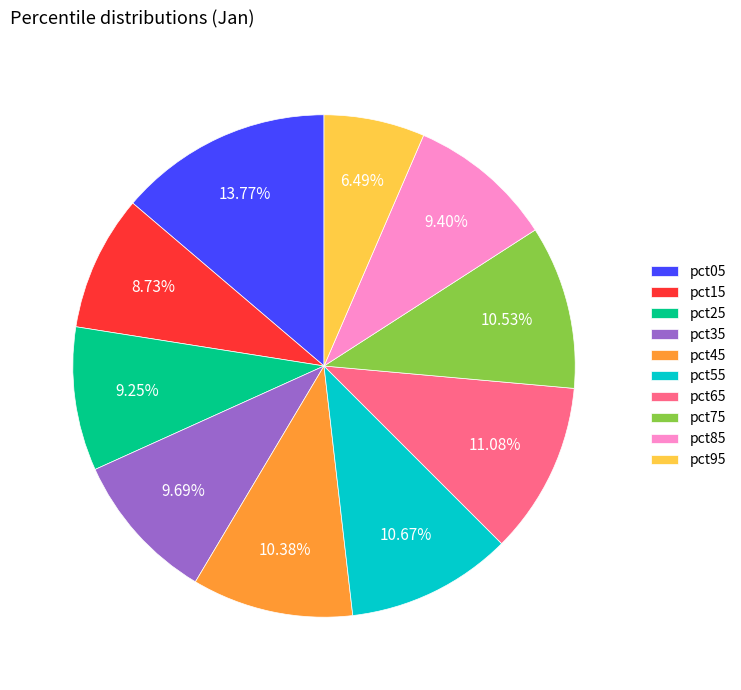

How many slices are in this pie chart?

10